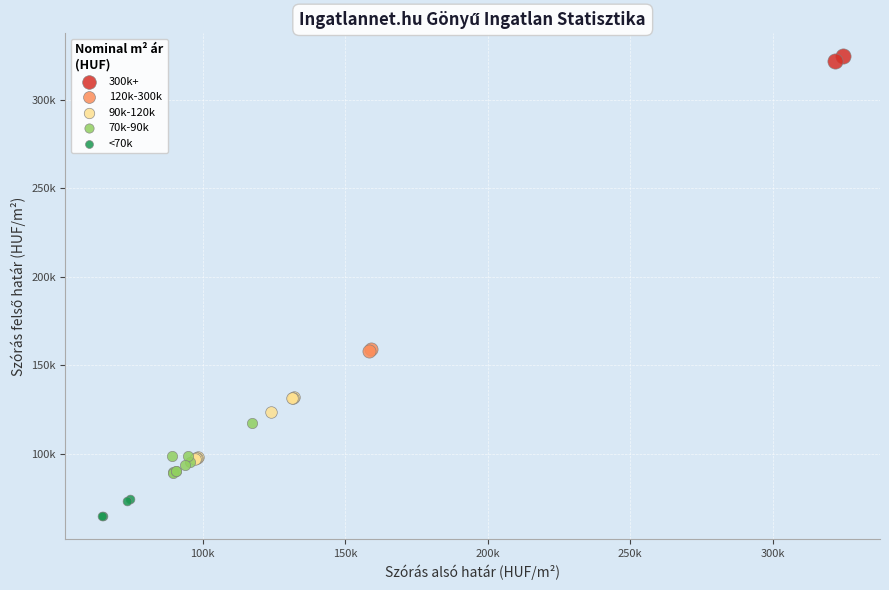

Which series has the largest Y range (max minus min)?

90k-120k